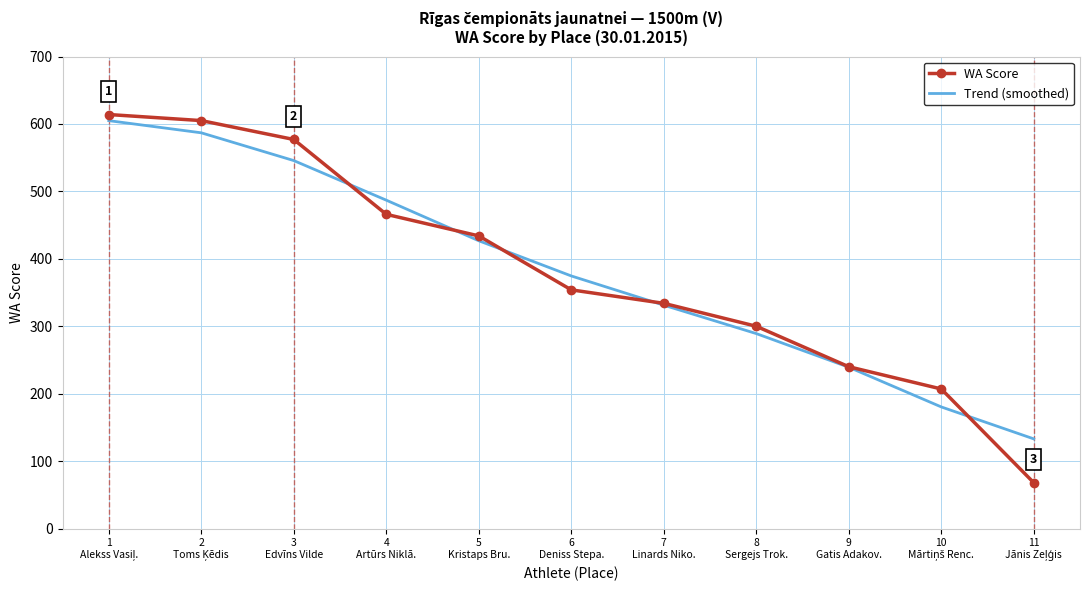

At 8
Sergejs Trok., list the series in order from smallest to largest.

Trend (smoothed), WA Score